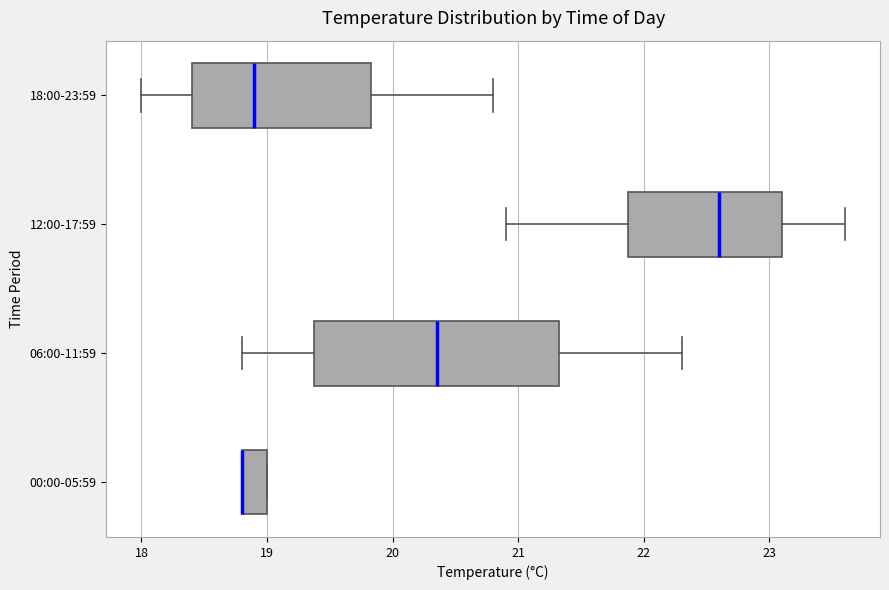

Reading bottom to top, read every box against the x-axis: the position of its median line, the range the box covers, and the ends of its whiskers. The values are not printed on the chart, so give them approximately, as read against the axis.

00:00-05:59: median 18.8 (drawn on the box's left edge), box 18.8 to 19.0, whiskers 18.8 to 19.0
06:00-11:59: median 20.4, box 19.4 to 21.3, whiskers 18.8 to 22.3
12:00-17:59: median 22.6, box 21.9 to 23.1, whiskers 20.9 to 23.6
18:00-23:59: median 18.9, box 18.4 to 19.8, whiskers 18.0 to 20.8